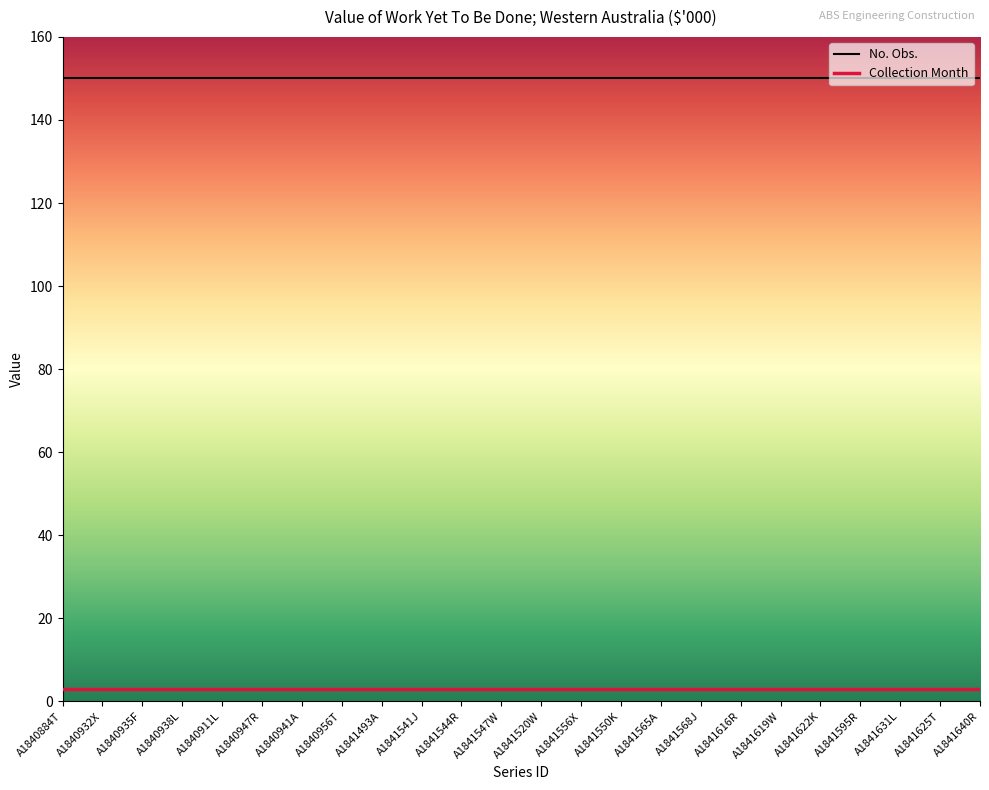

What is the sum of the No. Obs. values at A1840938L and A1841520W?

300